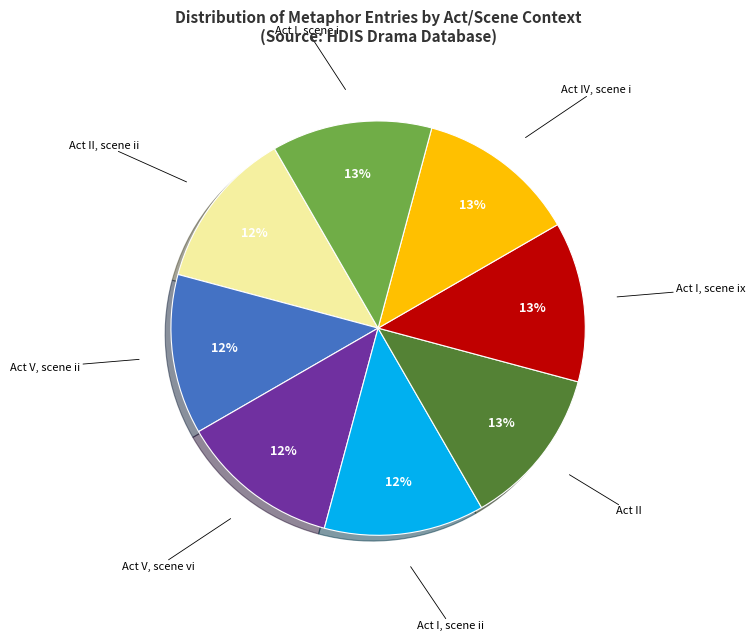

To the nearest percent, what is the average slice percentage?

12%